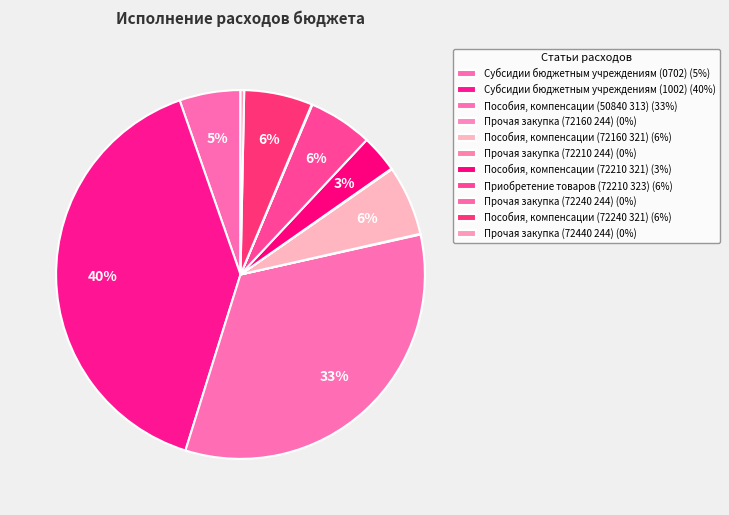

Count the number of slices in the pie.

11